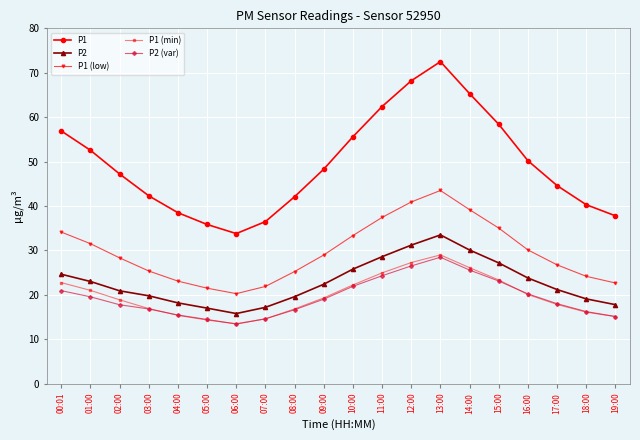

What is the difference between the maximum and minimum values in the P1 (min) series?

15.5